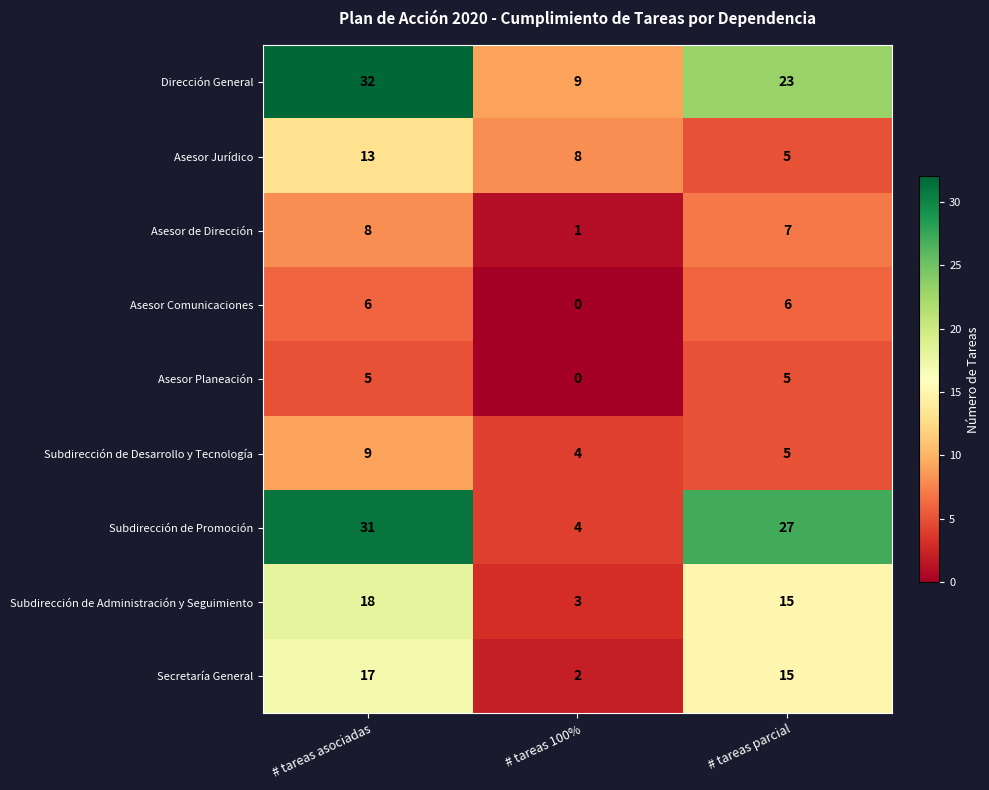

At which label is Asesor Planeación closest to 2?

# tareas 100%